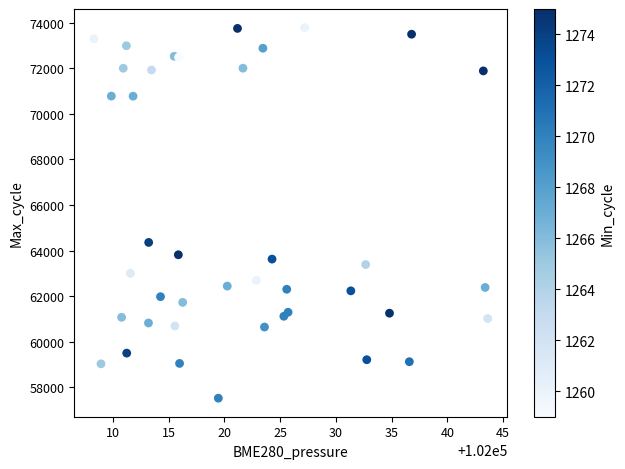

What Y value in the scatter plot is closest to 65655?

64359